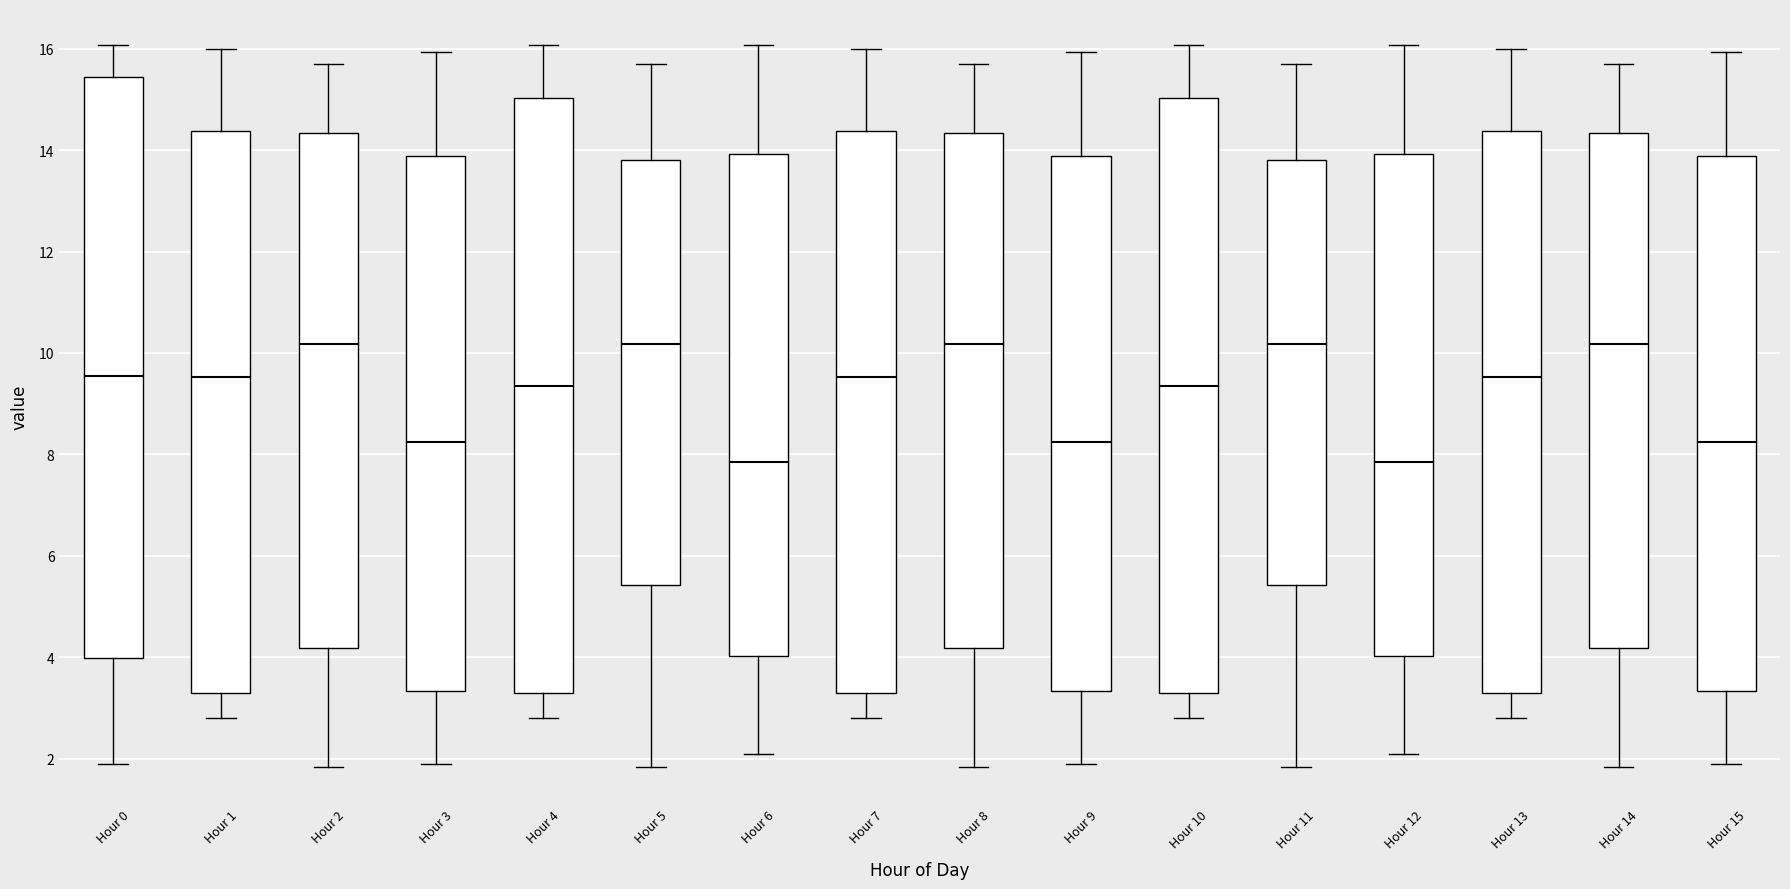

Where is the upper edge of the box for Hour 1 on the y-axis? The values are not printed on the chart, so give them approximately, as read against the axis.

14.4